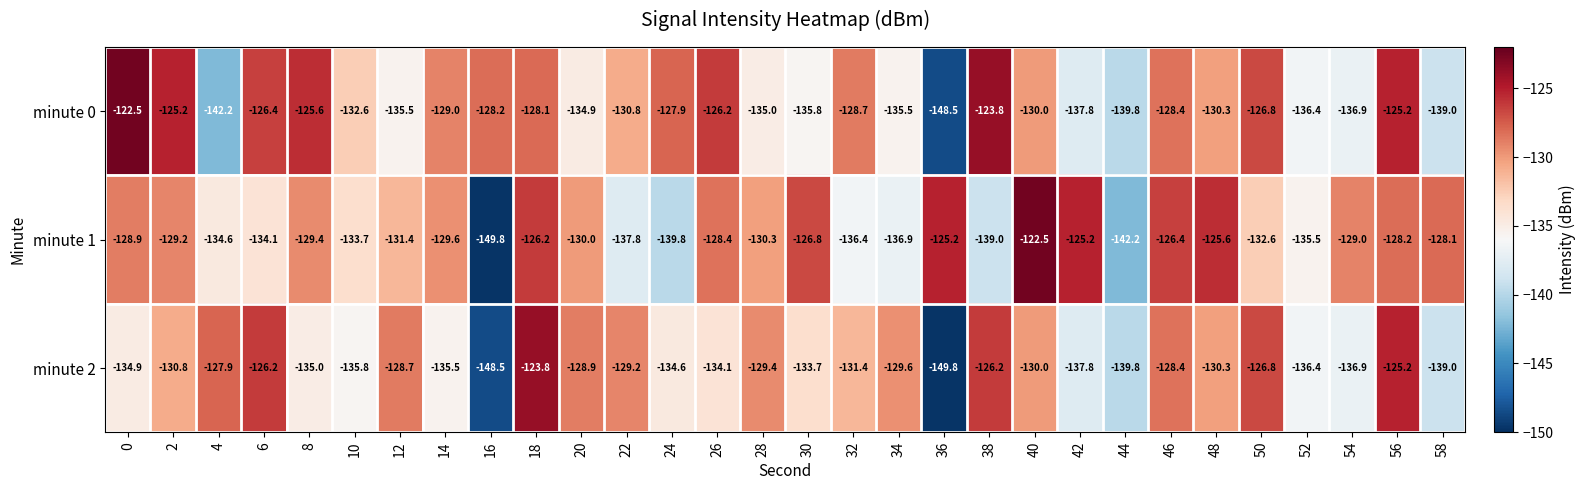

What is the greatest value displayed?

-122.5